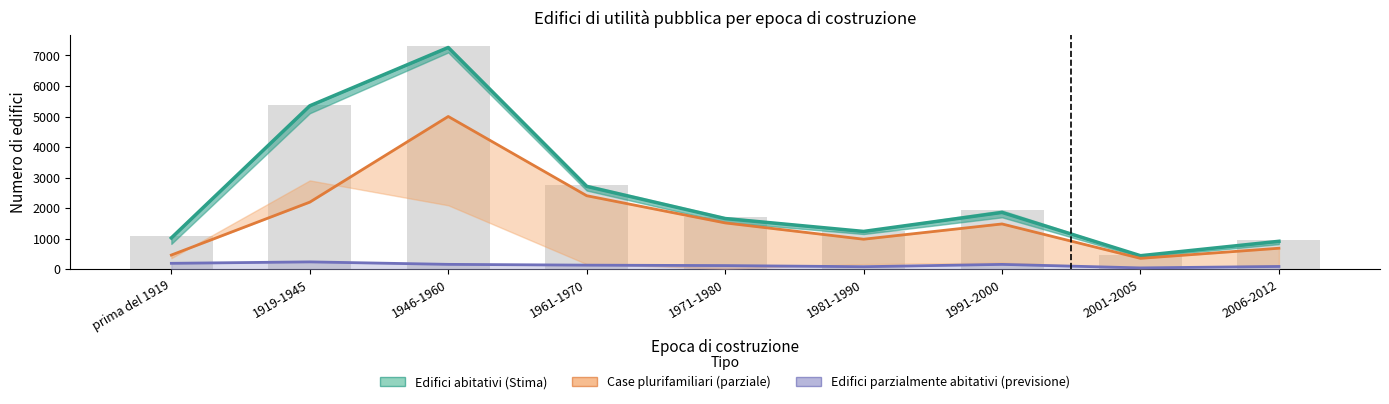

Does the chart contain stacked bars?

No